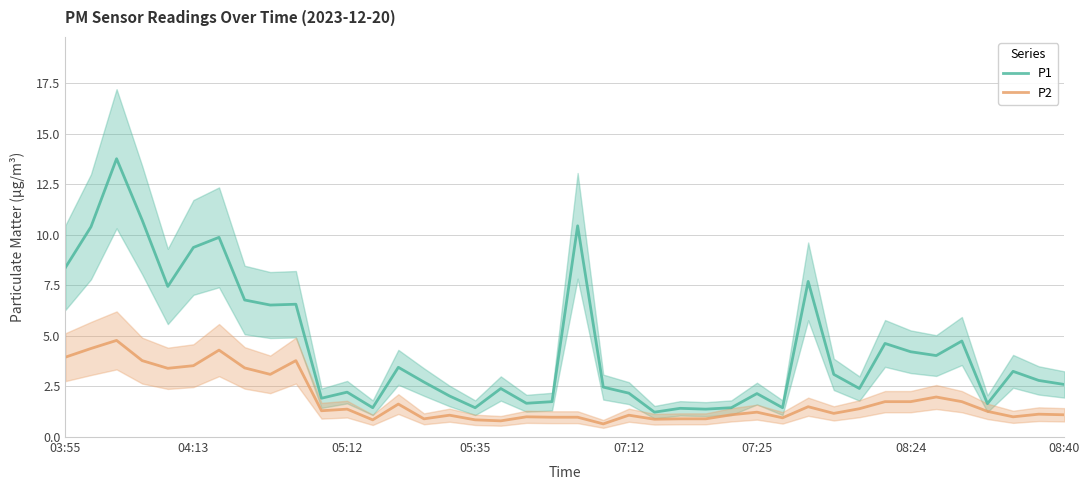

What is the value of the P1 point at the 1st from the left?

8.4